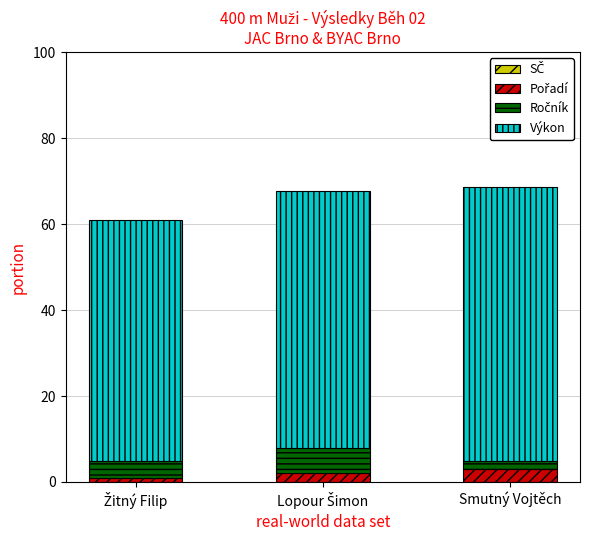

What is the difference between the Pořadí values at Smutný Vojtěch and Žitný Filip?

2.0